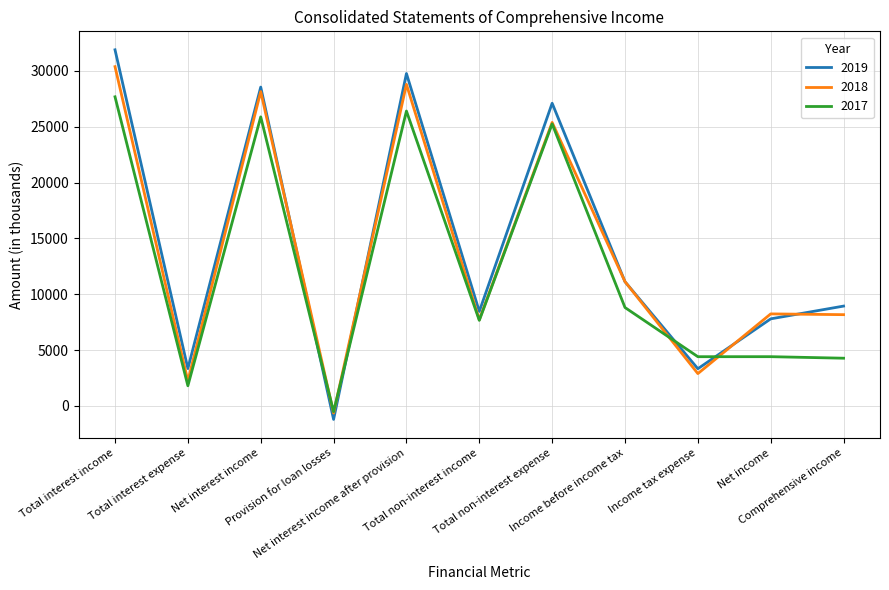

Which category has the highest value across all series?

Total interest income